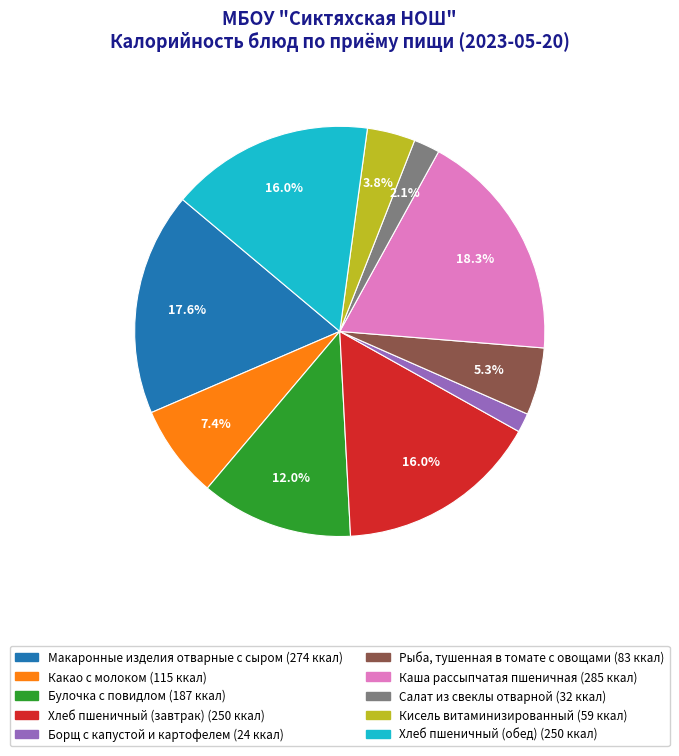

Does any single category account for the majority?

No